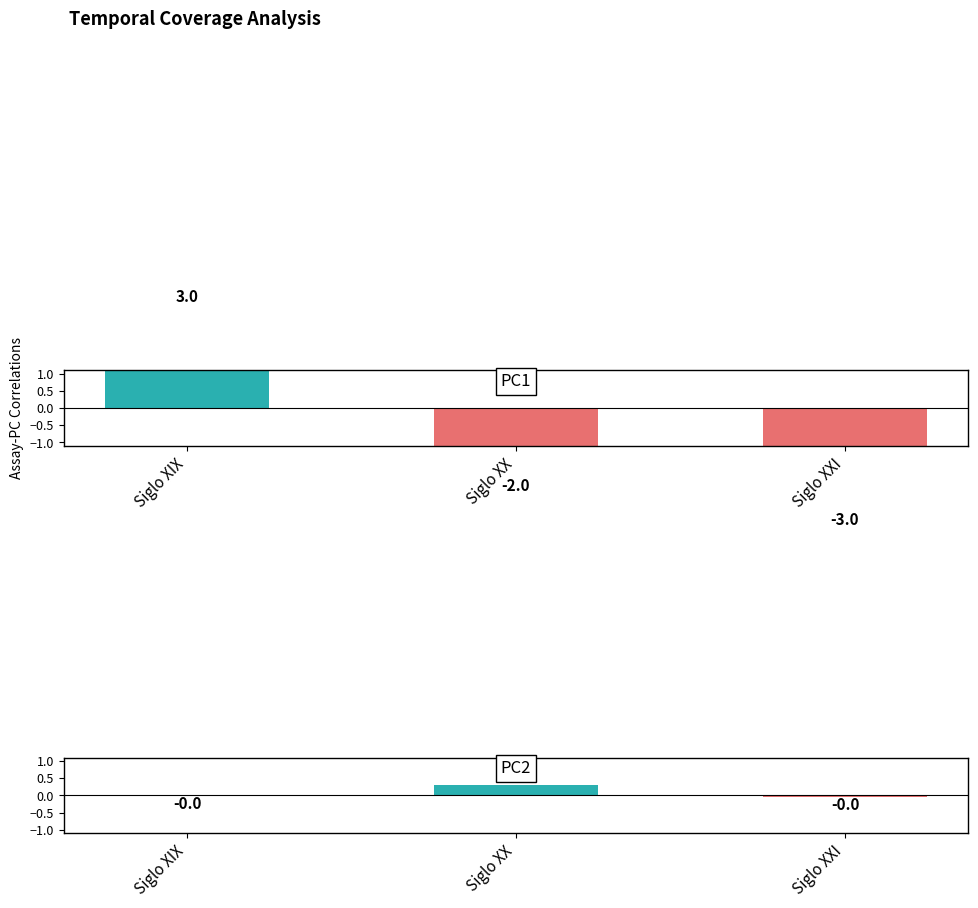

Reading left to right, extract all data points from this chart.

PC1: Siglo XIX=3.0	Siglo XX=-2.0	Siglo XXI=-3.0
PC2: Siglo XIX=-0.0	Siglo XX=0.3	Siglo XXI=-0.0